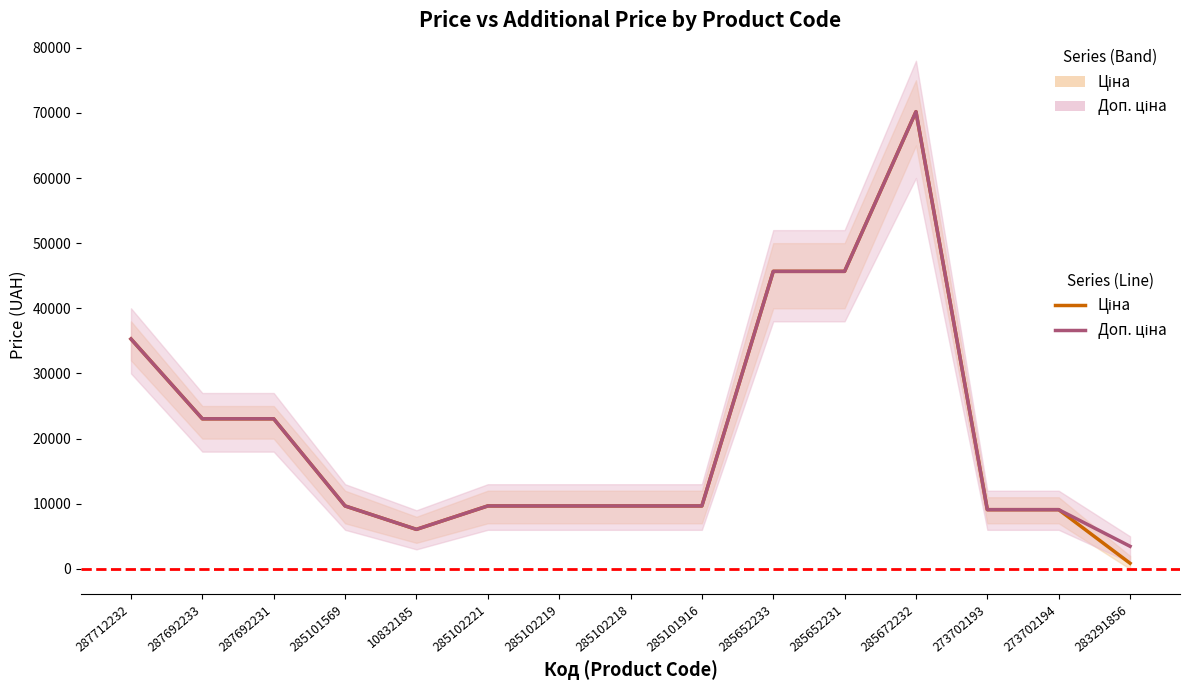

Reading right to left, list all the values displayed in this chart.

Ціна: 868.0	9092.0	9092.0	70181.6	45672.6	45672.6	9664.7	9664.7	9664.7	9664.7	6067.2	9664.7	23040.4	23040.4	35295.1
Доп. ціна: 3472.1	9092.0	9092.0	70181.6	45672.6	45672.6	9664.7	9664.7	9664.7	9664.7	6067.2	9664.7	23040.4	23040.4	35295.1